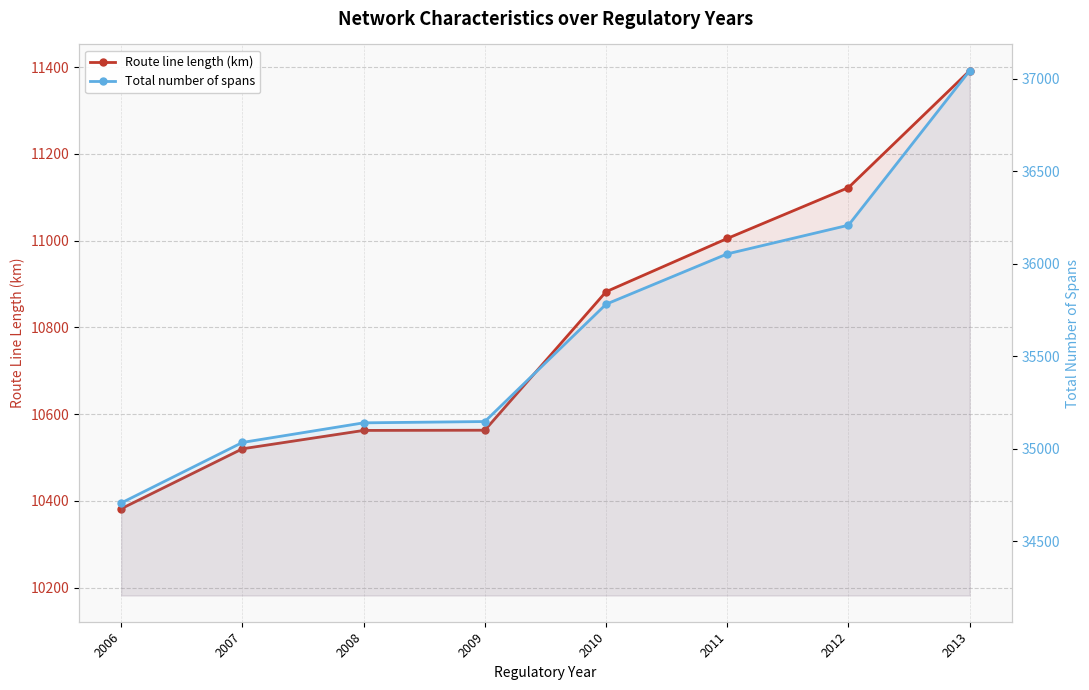

What is the difference between the maximum and second lowest values in the Route line length (km) series?

871.6